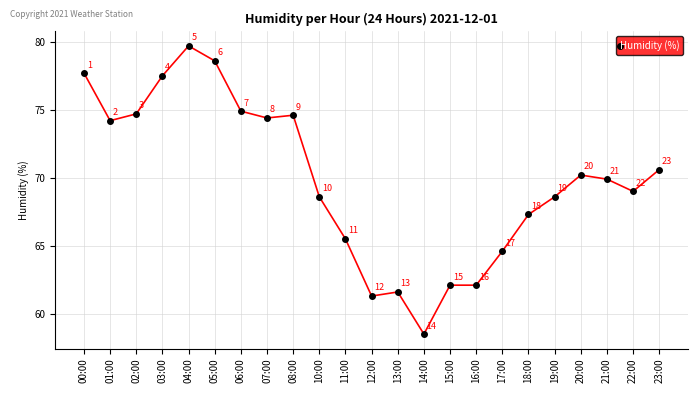

How many data points are less than 69?

10